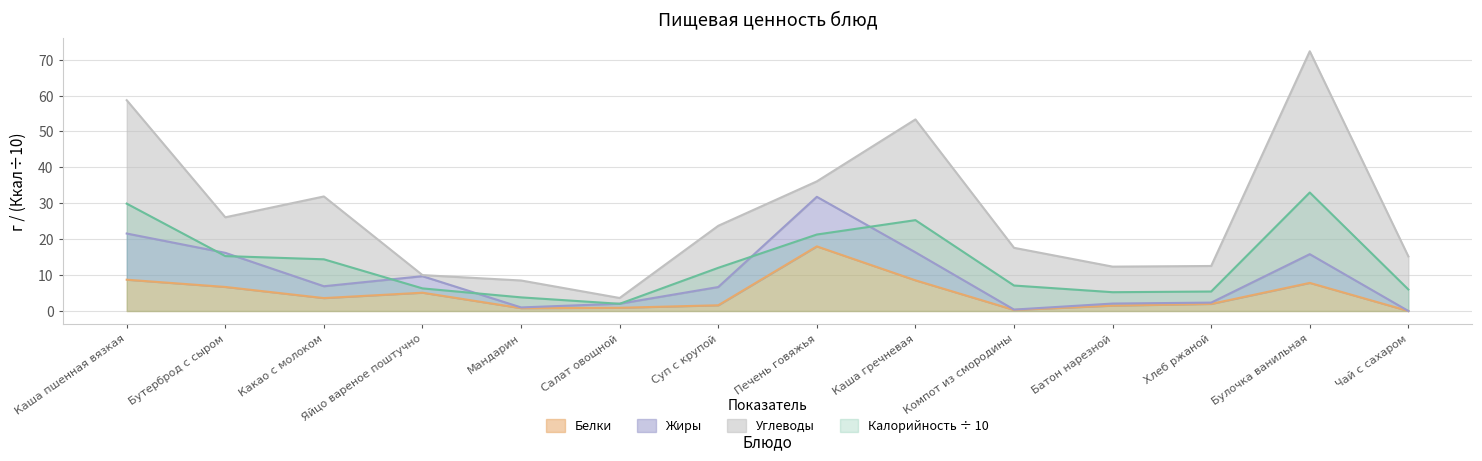

At which category is the sum across all series the highest?

Булочка ванильная